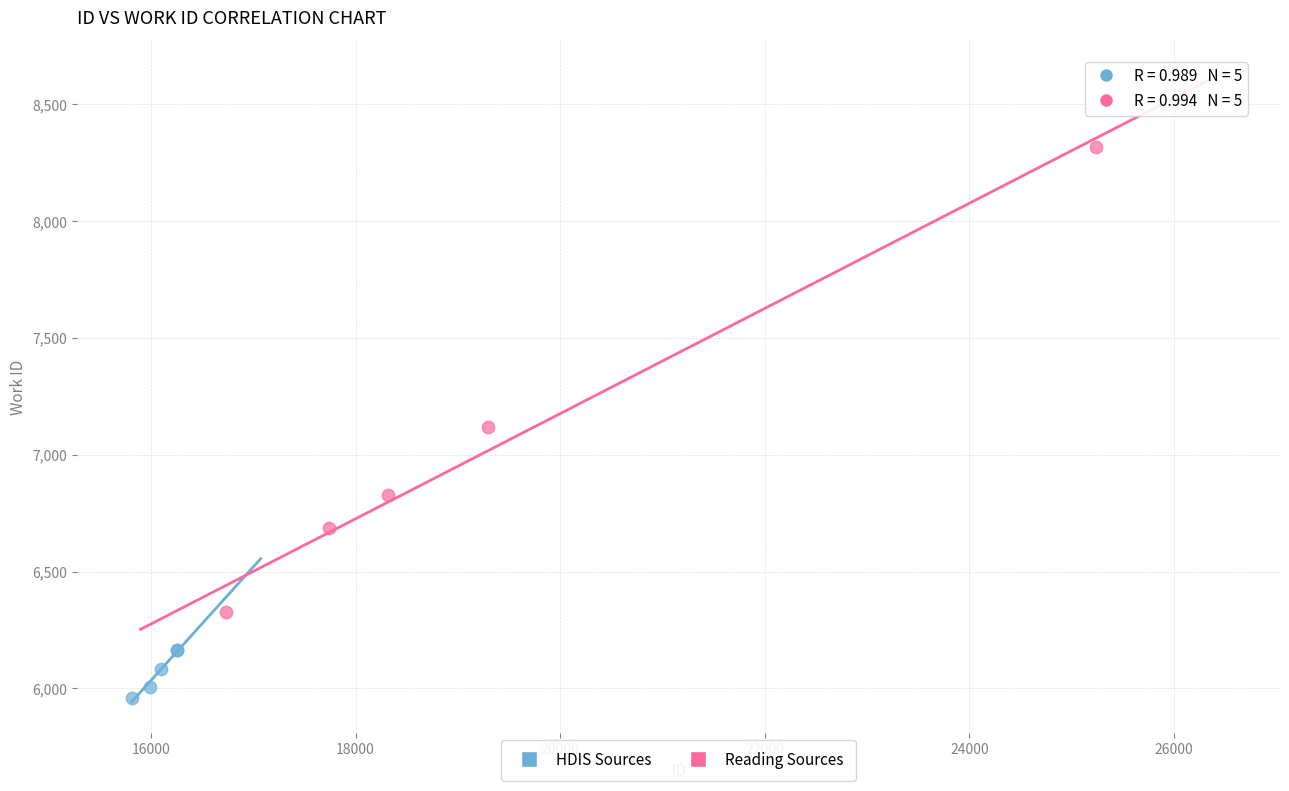

Which series contains the lowest Y value?

HDIS Sources